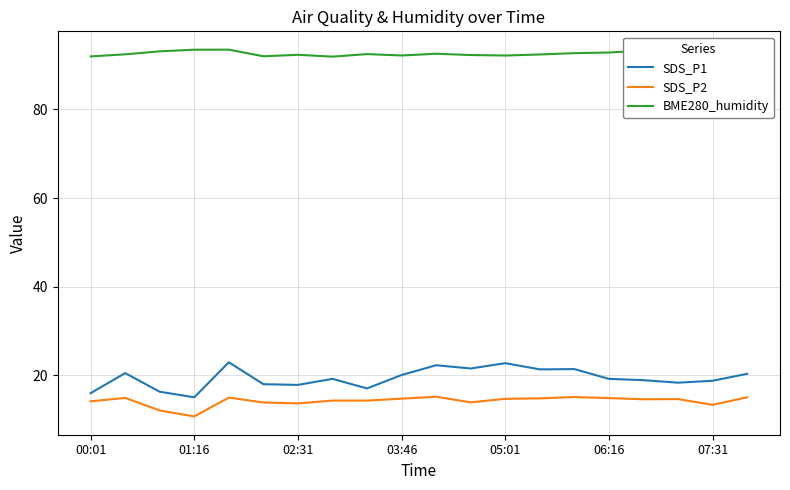

What is the maximum value for BME280_humidity?

93.5